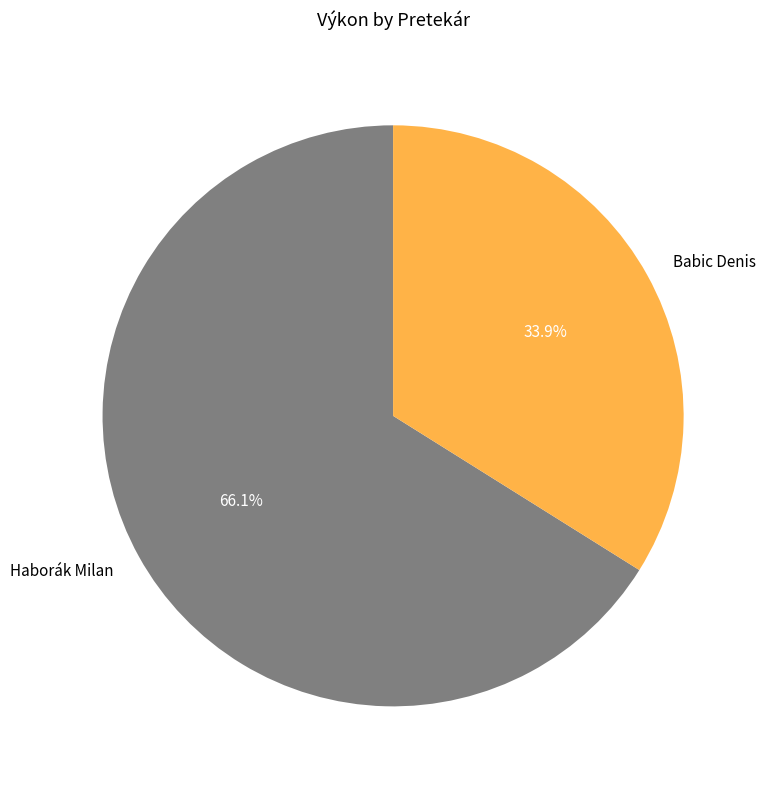

Is it true that Babic Denis is 34% of the pie?

True